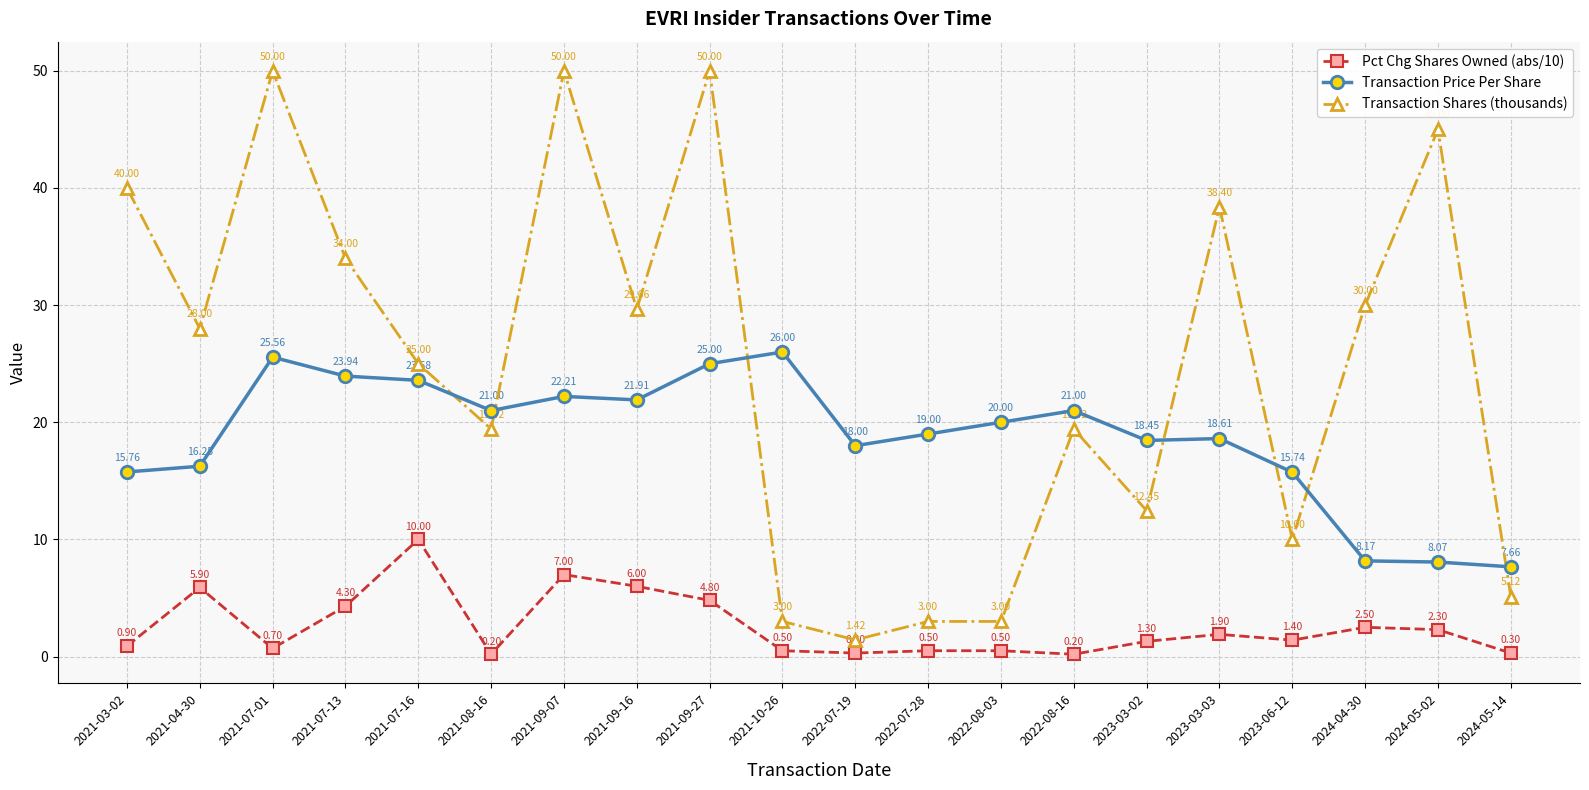

At 2021-10-26, list the series in order from largest to smallest.

Transaction Price Per Share, Transaction Shares (thousands), Pct Chg Shares Owned (abs/10)